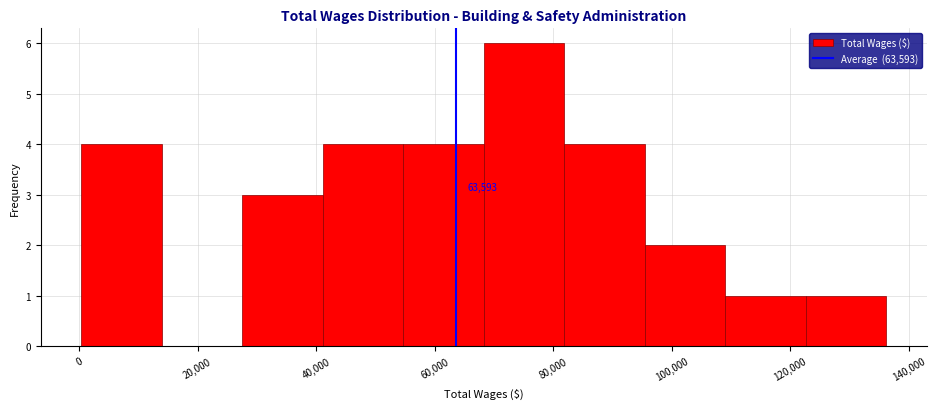

Over which range of the x-axis is the bar tallest?

68000 to 82000